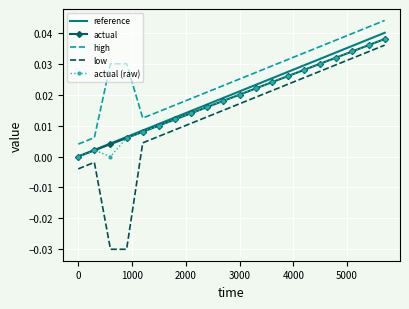

Count the number of data series in this chart.

5